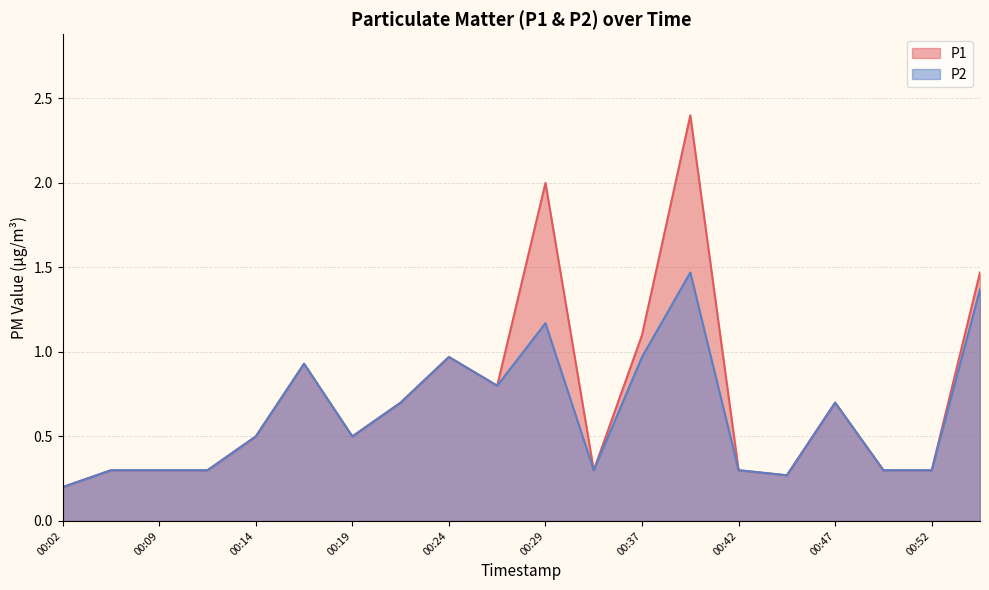

What are all the series names shown in the legend?

P1, P2